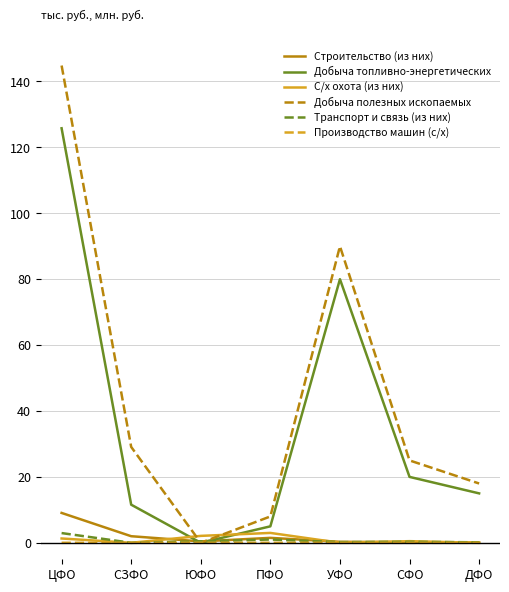

What is the maximum value shown in the chart?

144.8